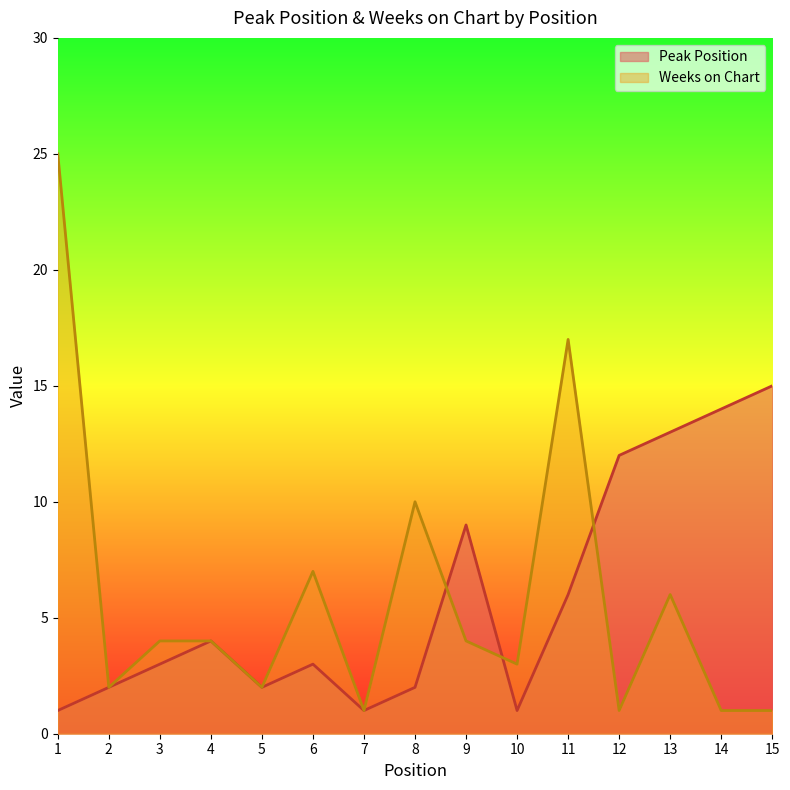

What is the average value of the Peak Position series?

6